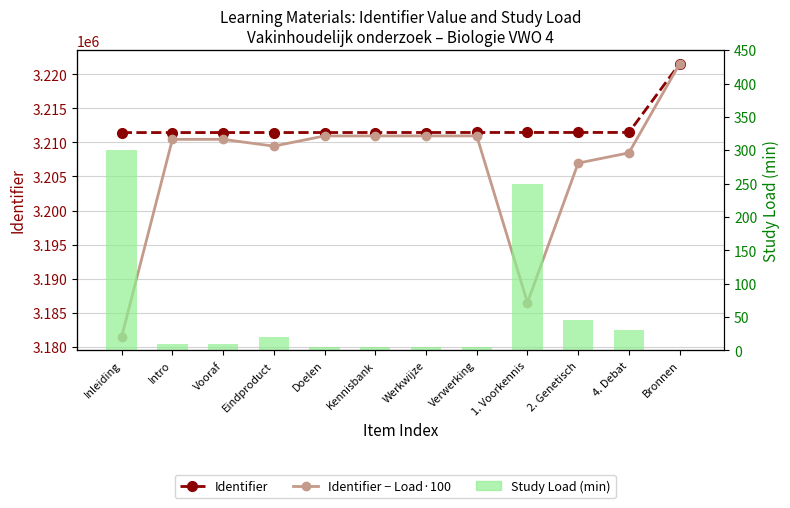

What are all the series names shown in the legend?

Identifier, Identifier − Load·100, Study Load (min)